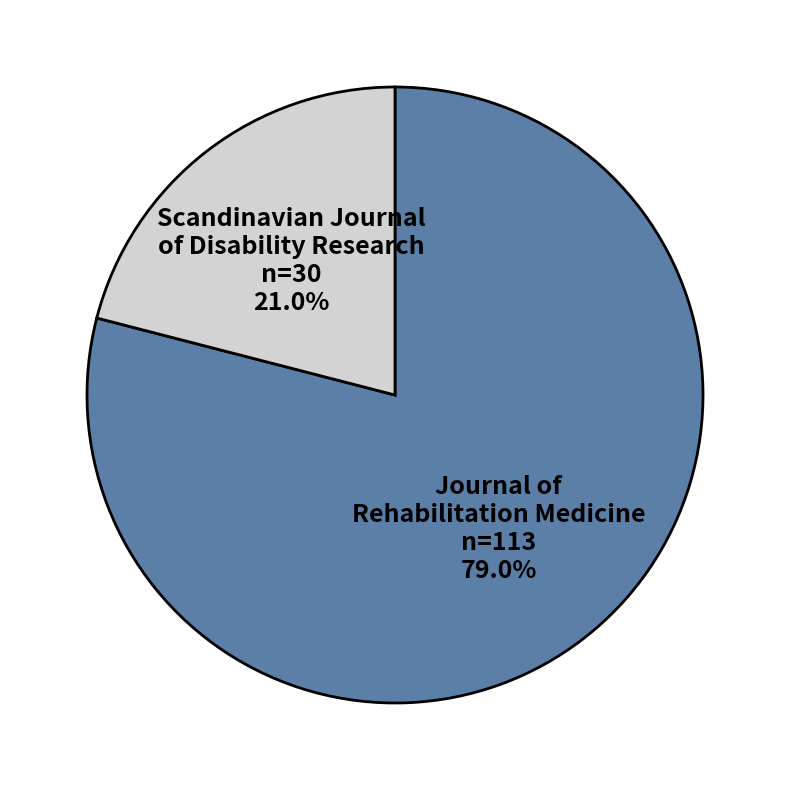

Is there a majority slice in this chart?

Yes